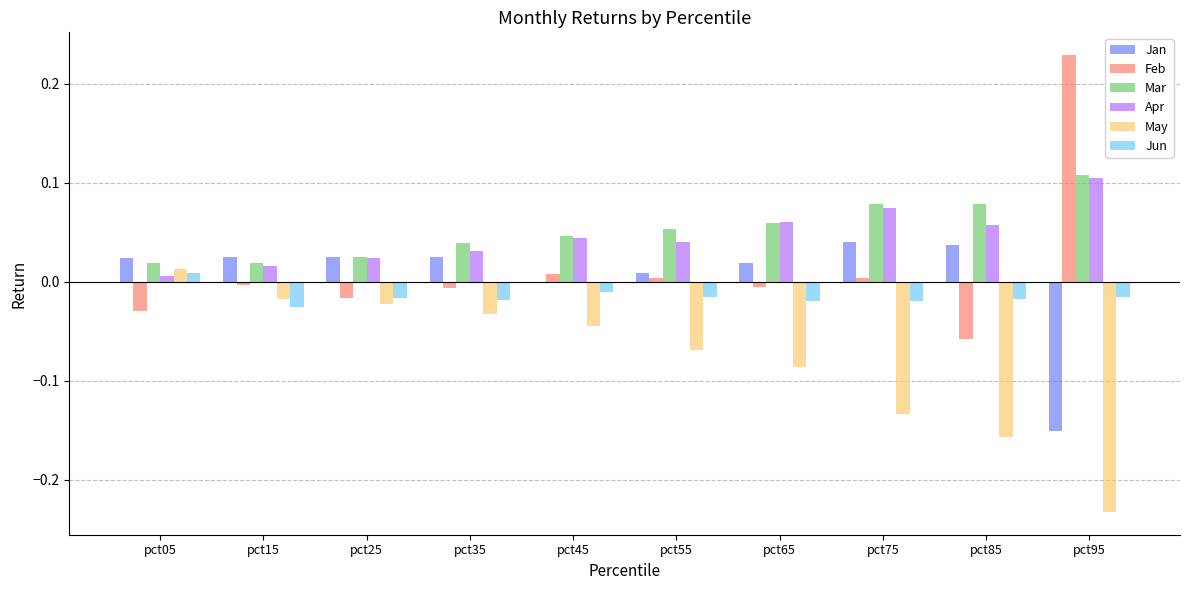

At which category does the chart reach its peak across all series?

pct95